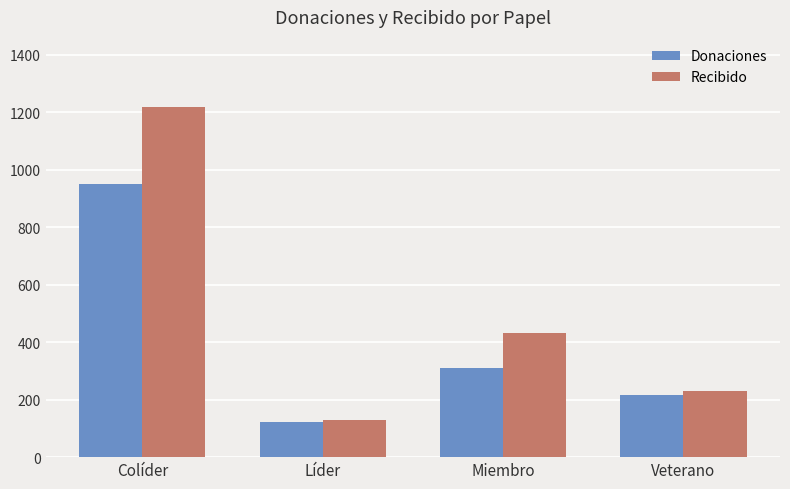

At Miembro, list the series in order from largest to smallest.

Recibido, Donaciones